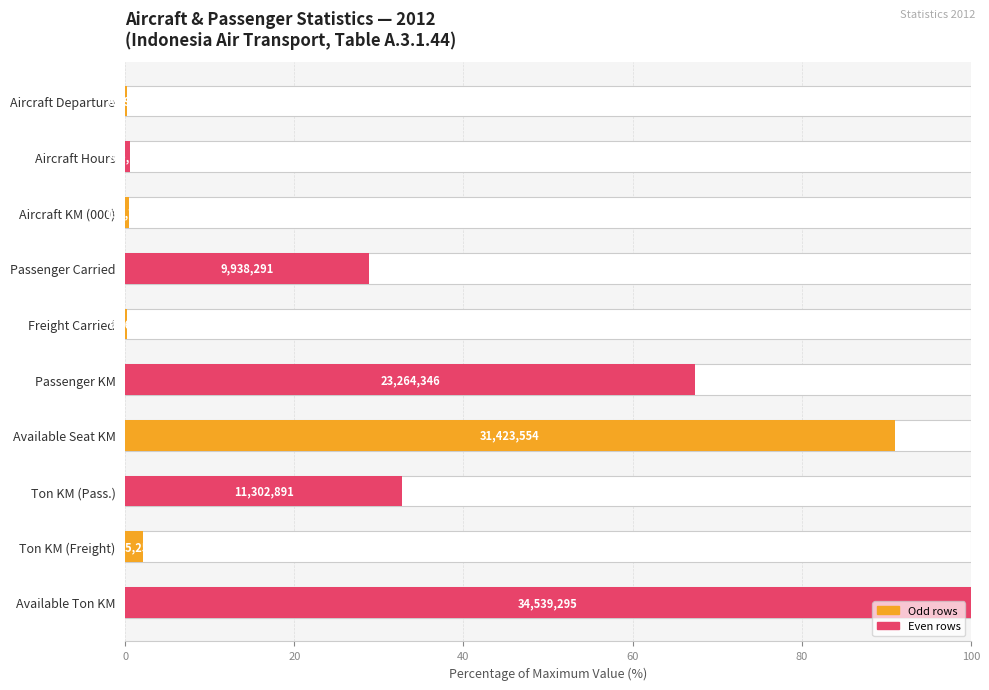

What position from the left is Freight Carried?

5